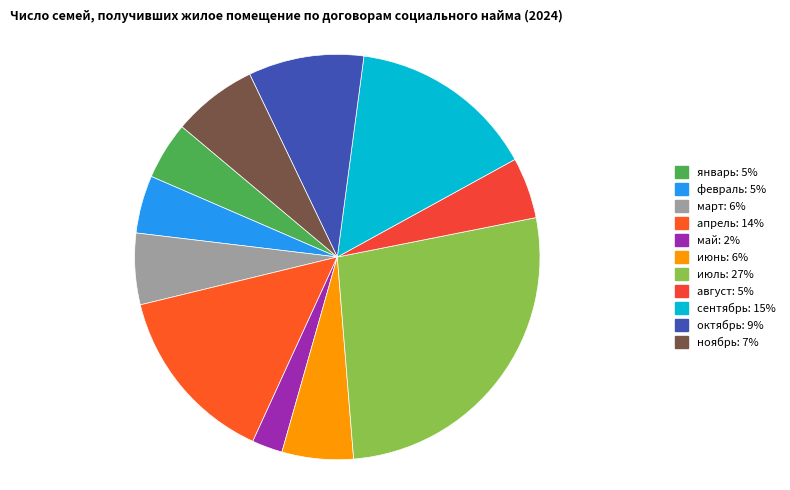

What percentage do июль and август together represent?

31.7%